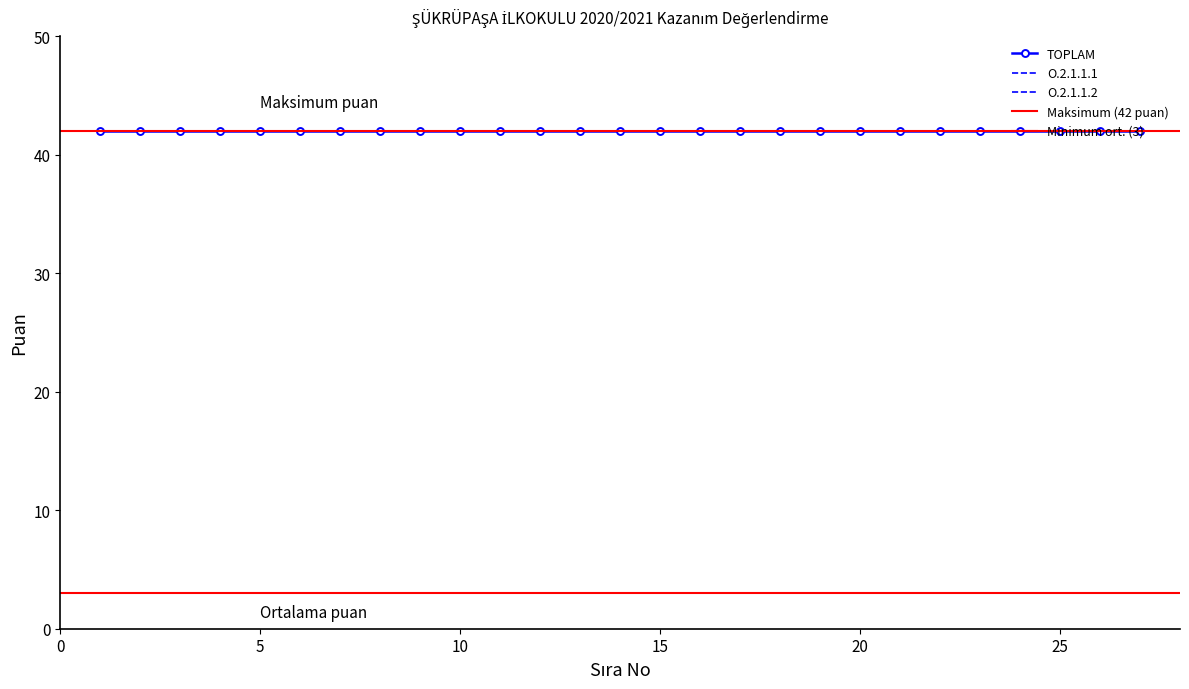

Reading left to right, what are all the values shown in this chart?

TOPLAM: 1=42	2=42	3=42	4=42	5=42	6=42	7=42	8=42	9=42	10=42	11=42	12=42	13=42	14=42	15=42	16=42	17=42	18=42	19=42	20=42	21=42	22=42	23=42	24=42	25=42	26=42	27=42
ORTALAMA: 1=3	2=3	3=3	4=3	5=3	6=3	7=3	8=3	9=3	10=3	11=3	12=3	13=3	14=3	15=3	16=3	17=3	18=3	19=3	20=3	21=3	22=3	23=3	24=3	25=3	26=3	27=3
O.2.1.1.1: 1=3	2=3	3=3	4=3	5=3	6=3	7=3	8=3	9=3	10=3	11=3	12=3	13=3	14=3	15=3	16=3	17=3	18=3	19=3	20=3	21=3	22=3	23=3	24=3	25=3	26=3	27=3
O.2.1.1.2: 1=3	2=3	3=3	4=3	5=3	6=3	7=3	8=3	9=3	10=3	11=3	12=3	13=3	14=3	15=3	16=3	17=3	18=3	19=3	20=3	21=3	22=3	23=3	24=3	25=3	26=3	27=3
O.2.1.1.3: 1=3	2=3	3=3	4=3	5=3	6=3	7=3	8=3	9=3	10=3	11=3	12=3	13=3	14=3	15=3	16=3	17=3	18=3	19=3	20=3	21=3	22=3	23=3	24=3	25=3	26=3	27=3
O.2.2.3.1: 1=3	2=3	3=3	4=3	5=3	6=3	7=3	8=3	9=3	10=3	11=3	12=3	13=3	14=3	15=3	16=3	17=3	18=3	19=3	20=3	21=3	22=3	23=3	24=3	25=3	26=3	27=3